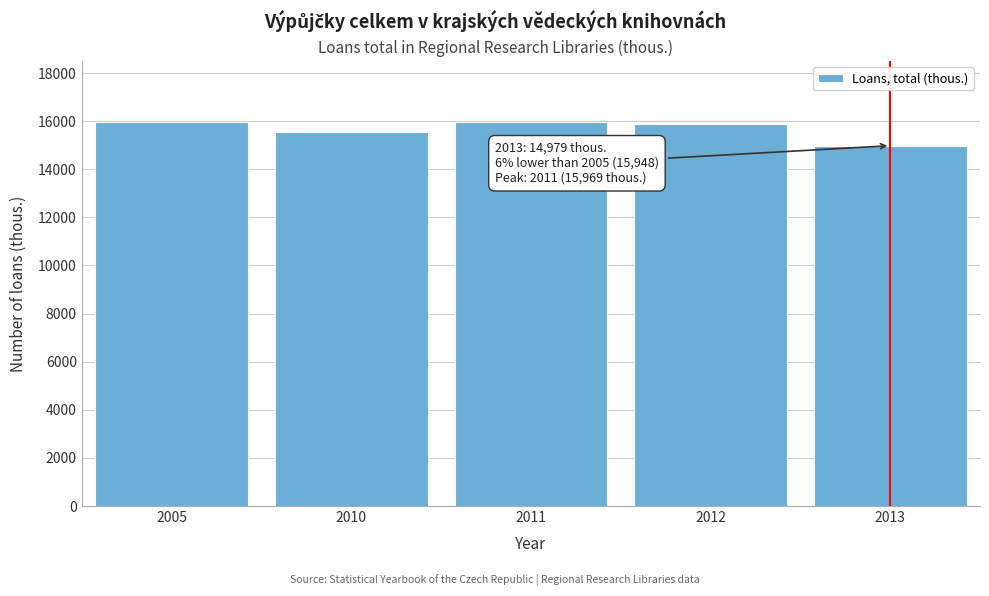

Which label corresponds to the smallest value in the chart?

2013